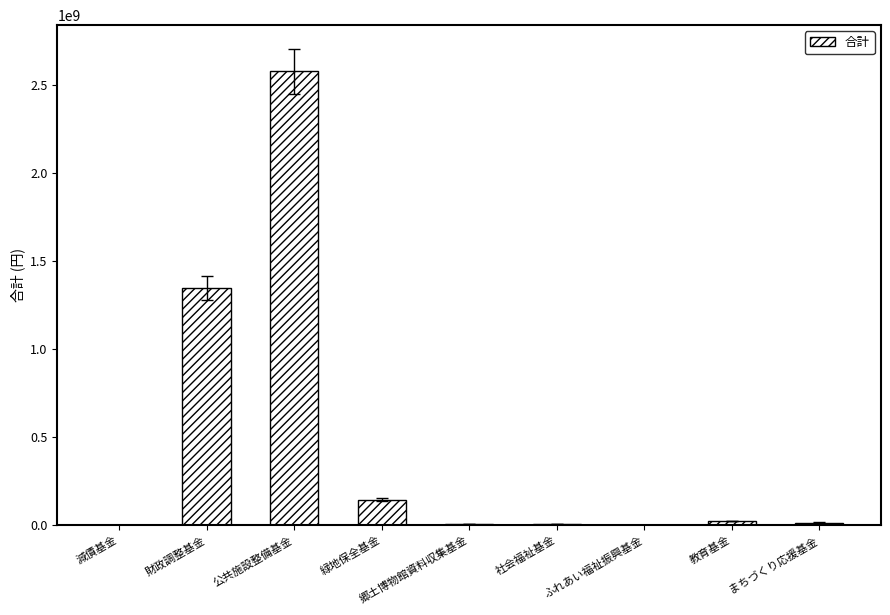

What is the sum of all values?

4116478000